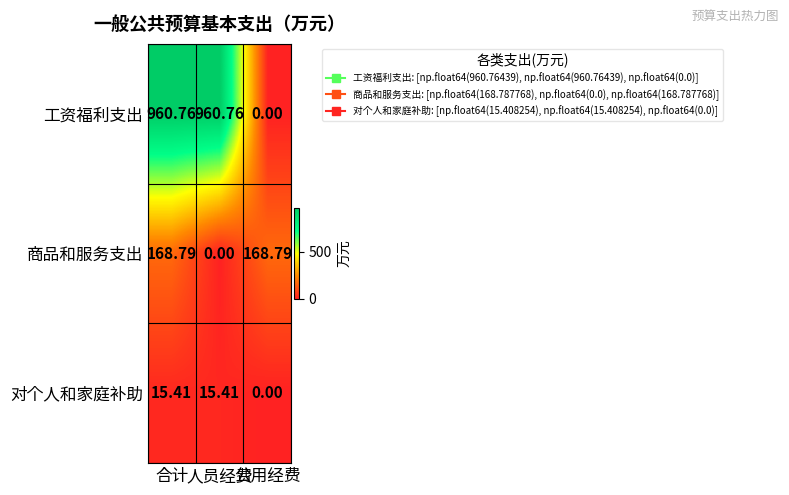

How many values in the 对个人和家庭补助 series are below 15?

1